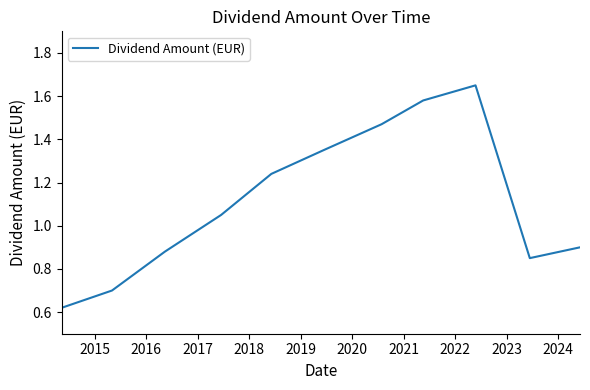

What is the difference between the maximum and minimum values?

1.0